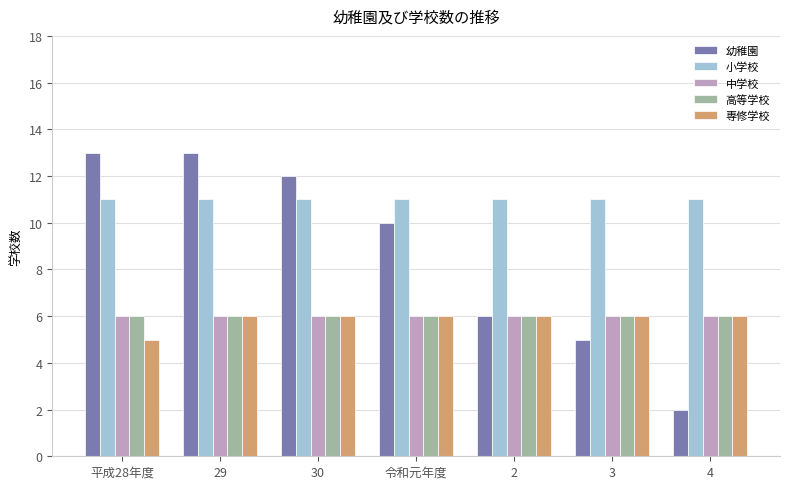

What are all the series names shown in the legend?

幼稚園, 小学校, 中学校, 高等学校, 専修学校